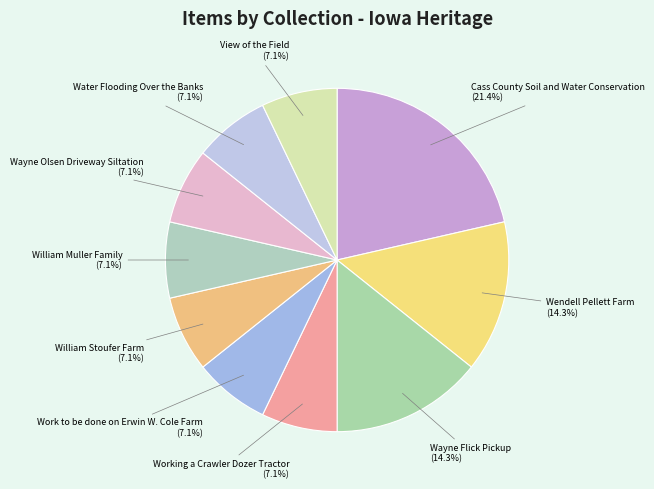

Count the number of slices in the pie.

10